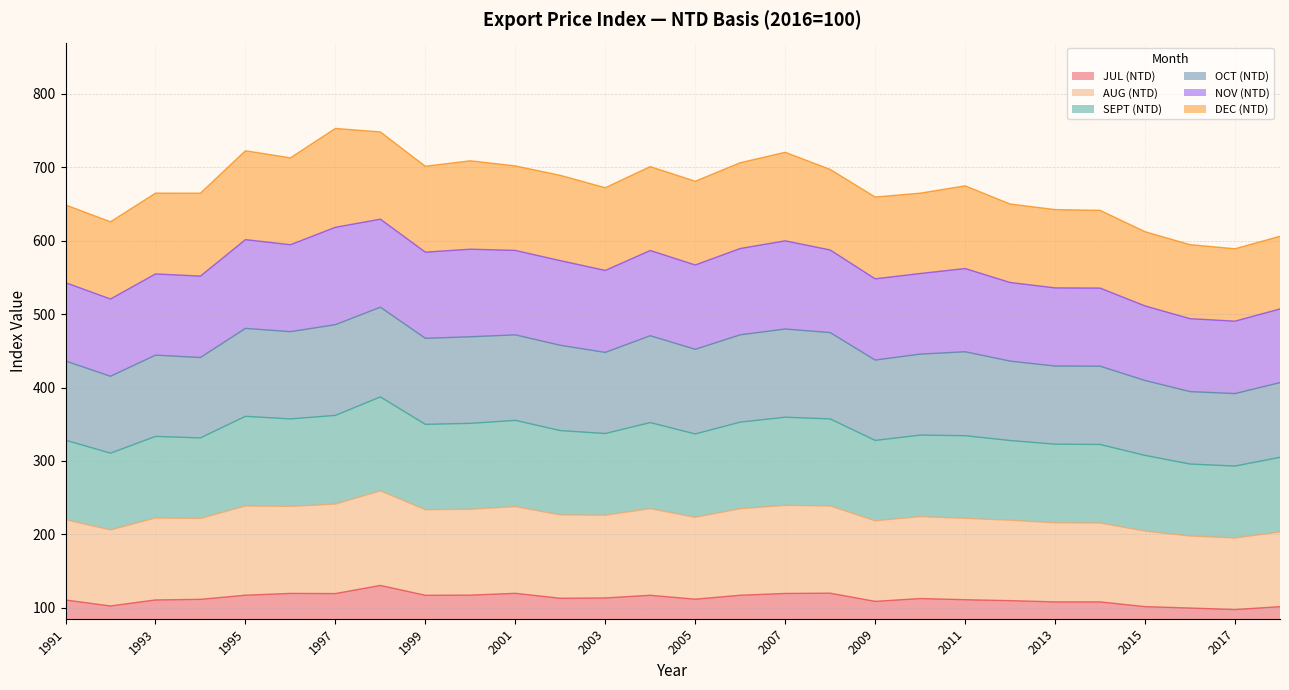

In AUG (NTD), how many points are lower than both neighbors (excluding endpoints)?

8